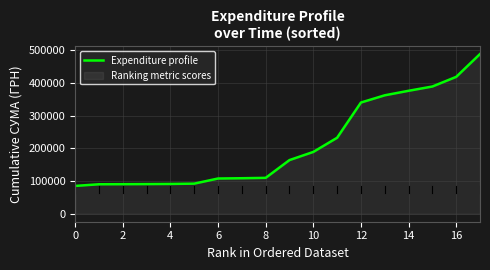

Which category has the highest value across all series?

17